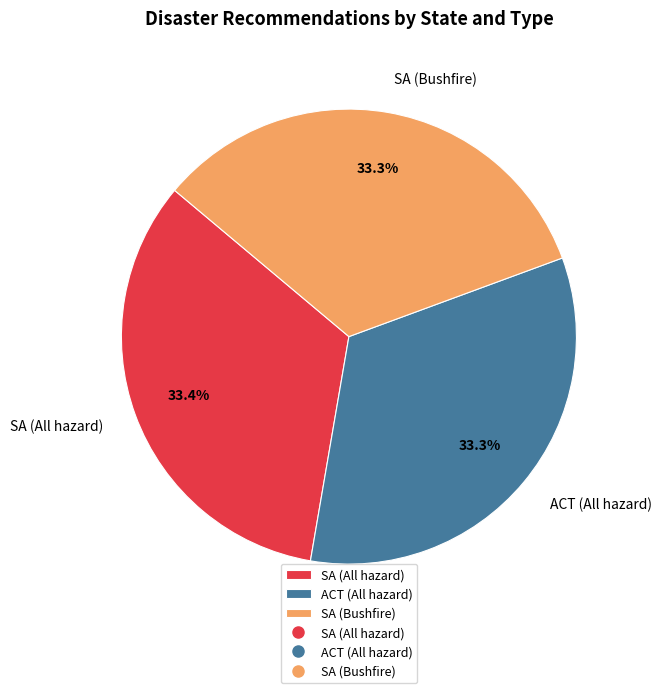

What portion of the pie excludes SA (All hazard)?

66.6%